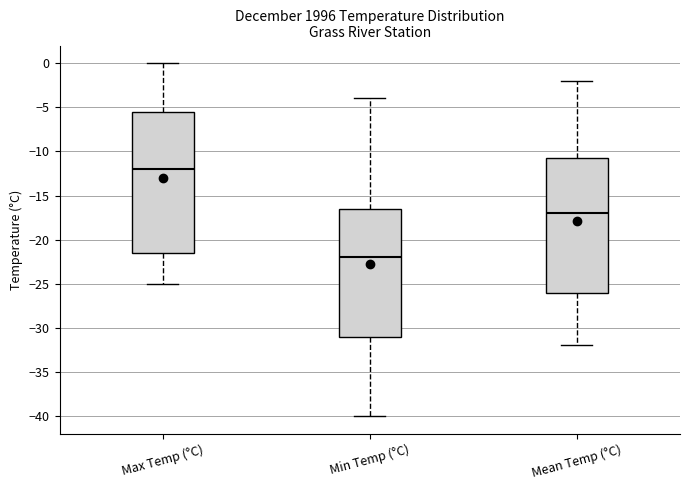

Which box is the tallest, from its lower edge to its upper edge?

Max Temp (°C)